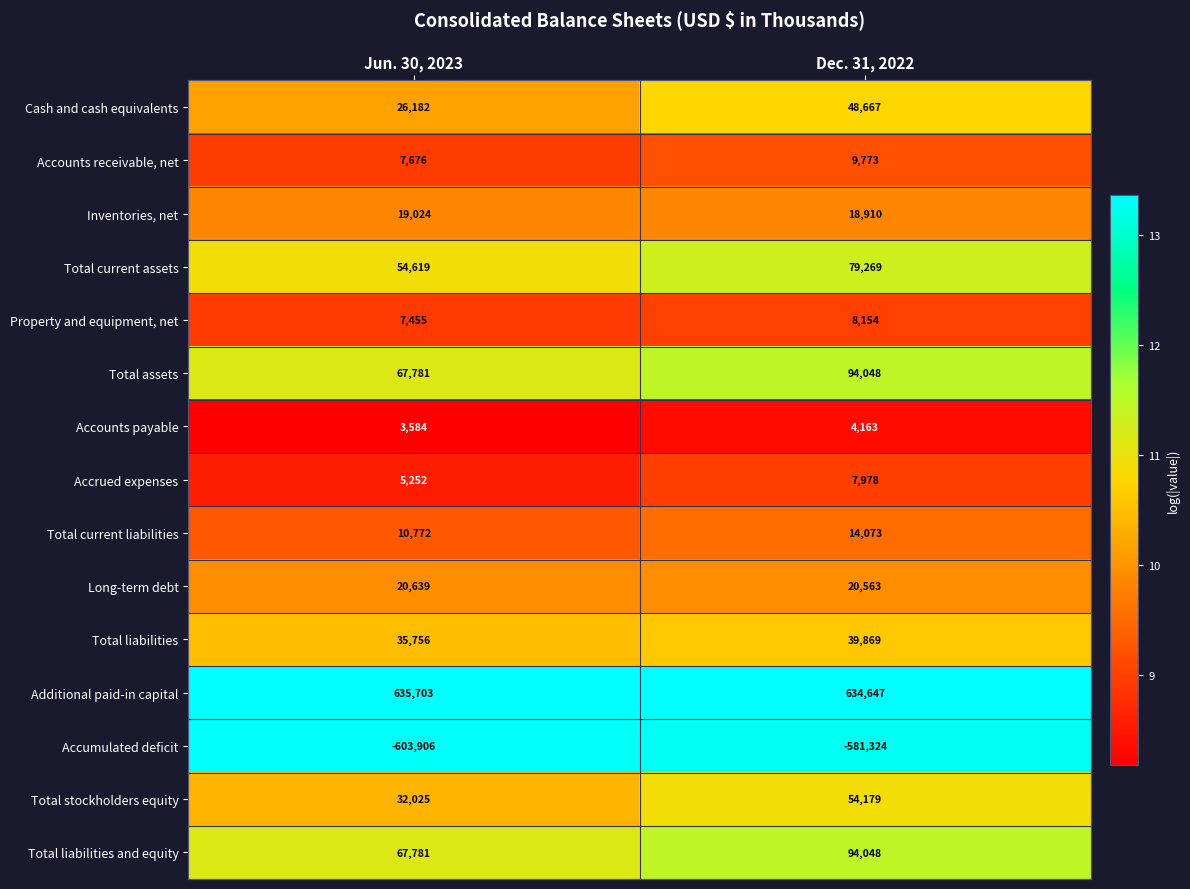

Reading left to right, transcribe all the data shown in this chart.

Cash and cash equivalents: 26182	48667
Accounts receivable, net: 7676	9773
Inventories, net: 19024	18910
Total current assets: 54619	79269
Property and equipment, net: 7455	8154
Total assets: 67781	94048
Accounts payable: 3584	4163
Accrued expenses: 5252	7978
Total current liabilities: 10772	14073
Long-term debt: 20639	20563
Total liabilities: 35756	39869
Additional paid-in capital: 635703	634647
Accumulated deficit: -603906	-581324
Total stockholders equity: 32025	54179
Total liabilities and equity: 67781	94048